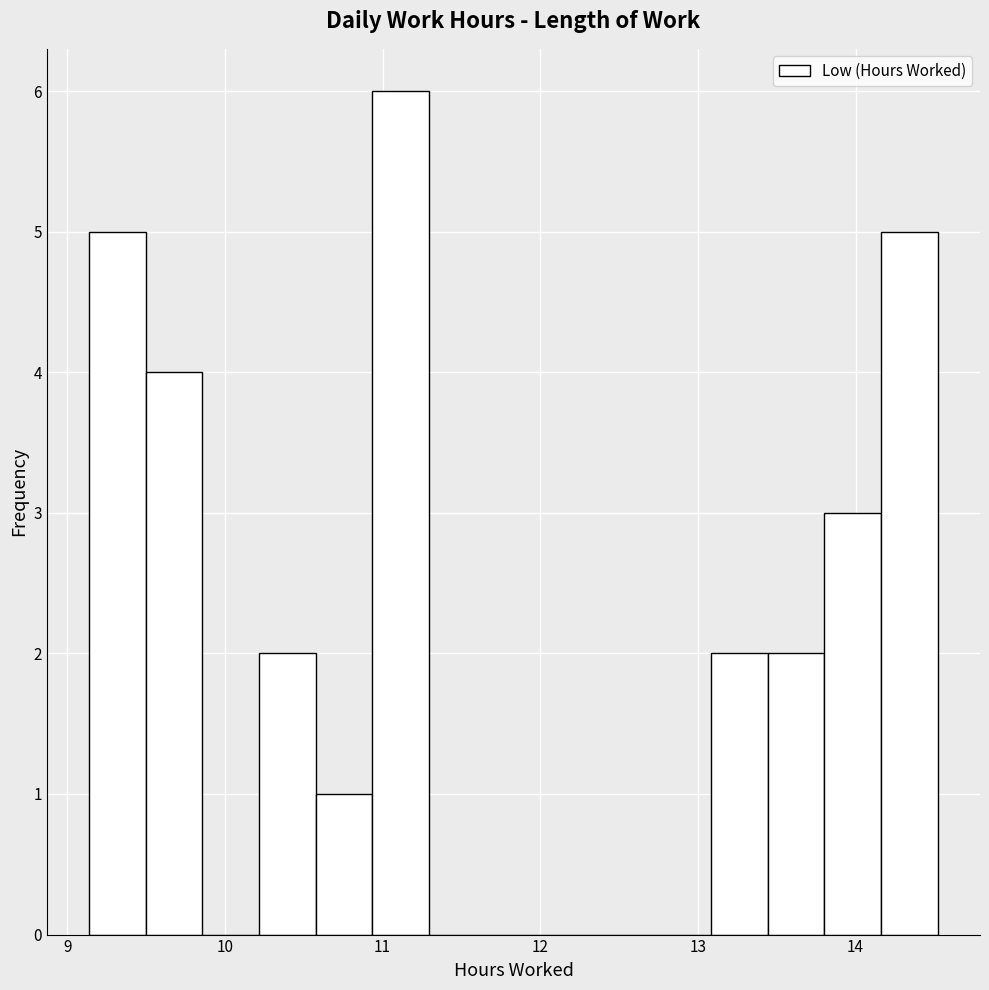

Read against the x-axis, roughly where is the centre of the tallest bar?

11.1